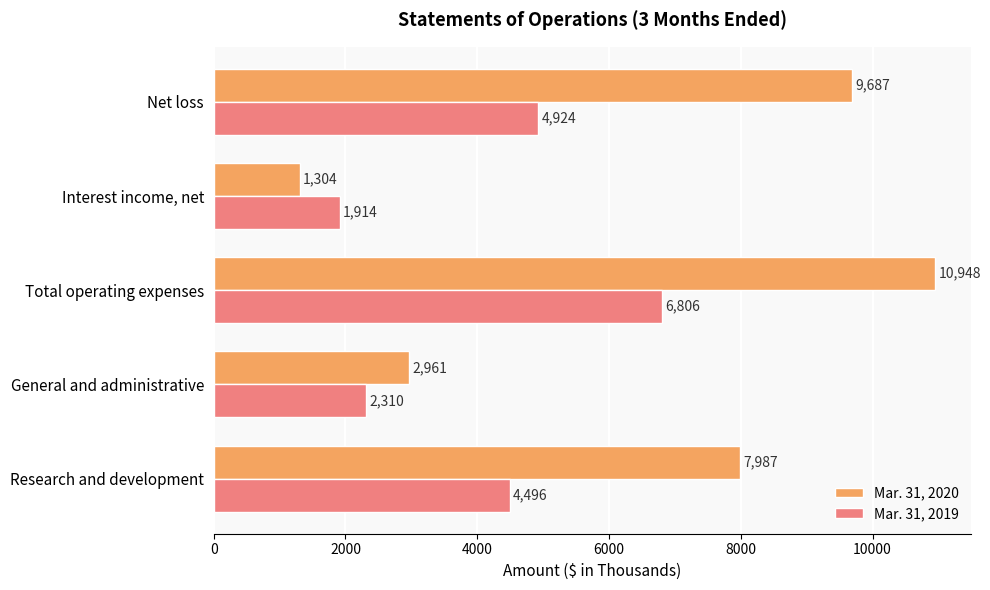

The Mar. 31, 2020 series shows 1304 at Interest income, net. True or false?

True